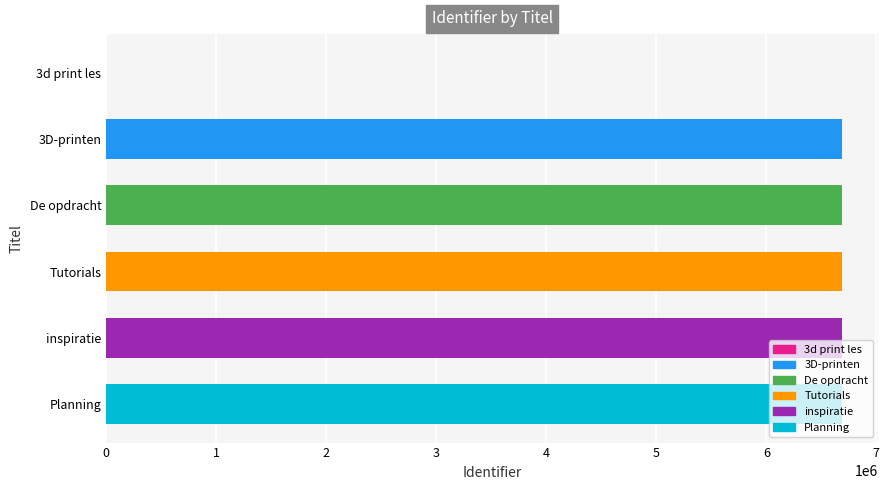

Count the number of data series in this chart.

1